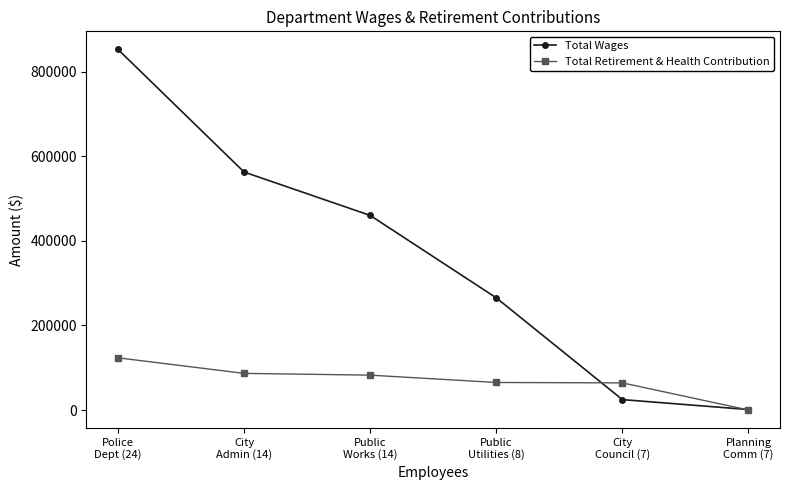

The Total Wages series shows 734765 at City
Admin (14). True or false?

False